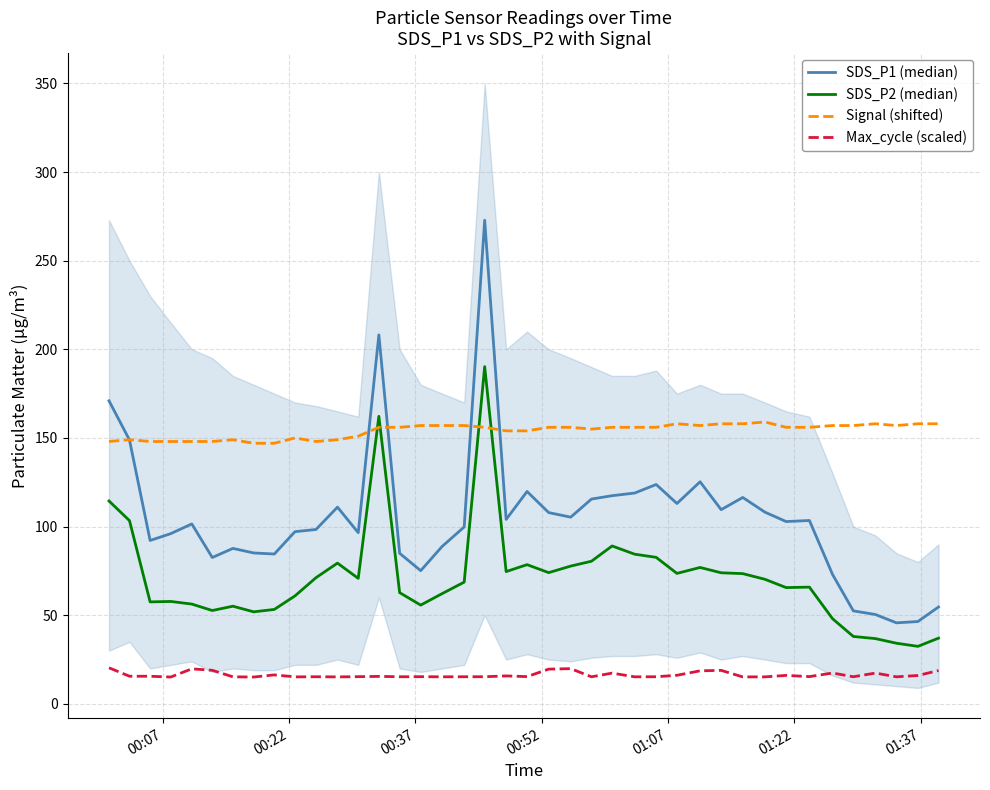

True or false: Max_cycle (scaled) and Signal (shifted) intersect in this chart.

False